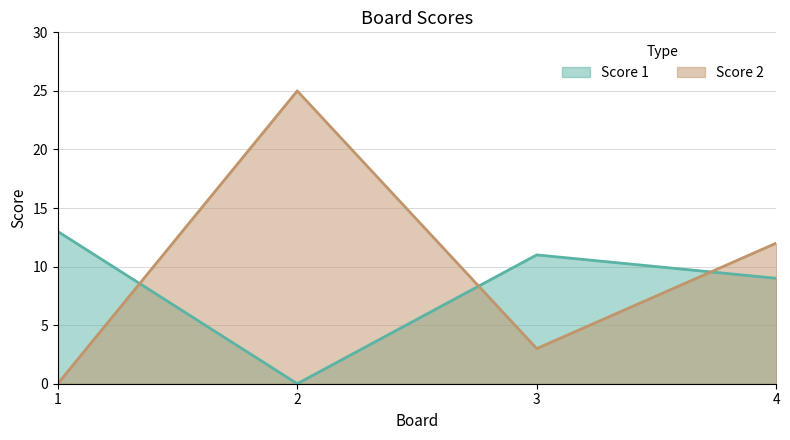

The Score 1 series shows 13 at 1. True or false?

True